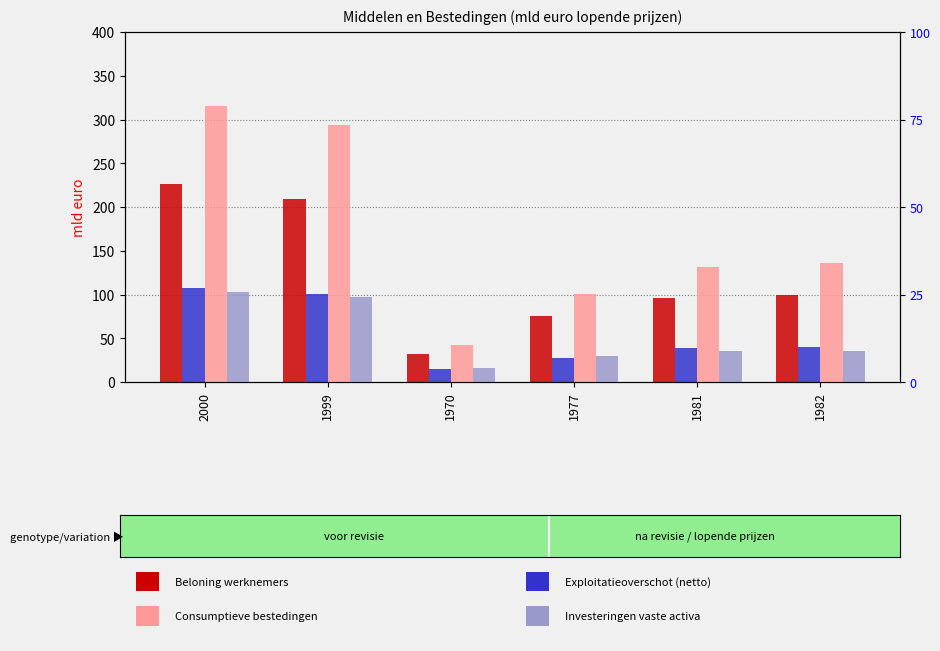

Are the bars grouped side by side (vs. stacked)?

Yes